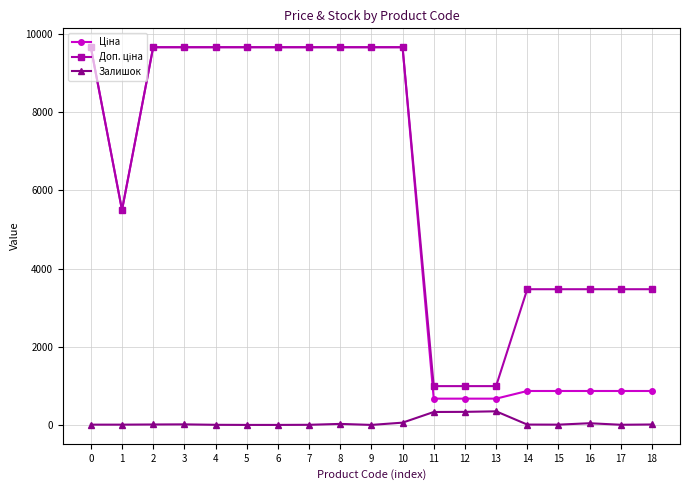

What is the sum of the Залишок values at 0 and 1?

14.0